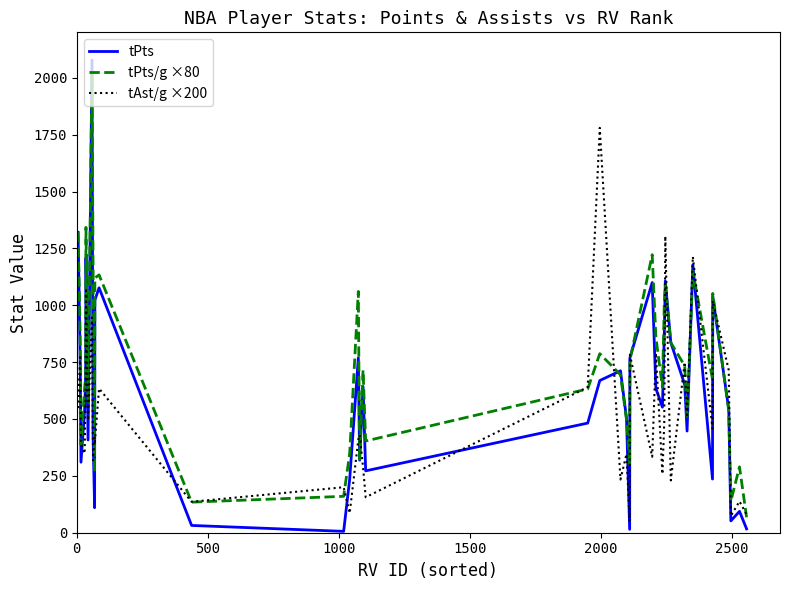

List the series in order of their overall mean, lowest first.

tAst/g ×200, tPts, tPts/g ×80